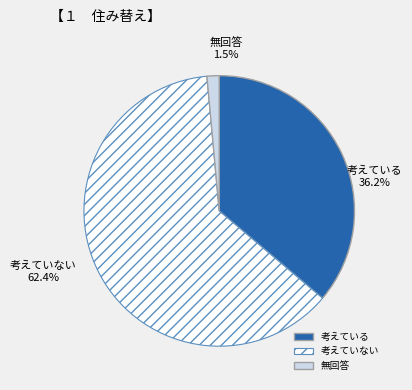

Is it true that 0.57 is 0% of the pie?

True